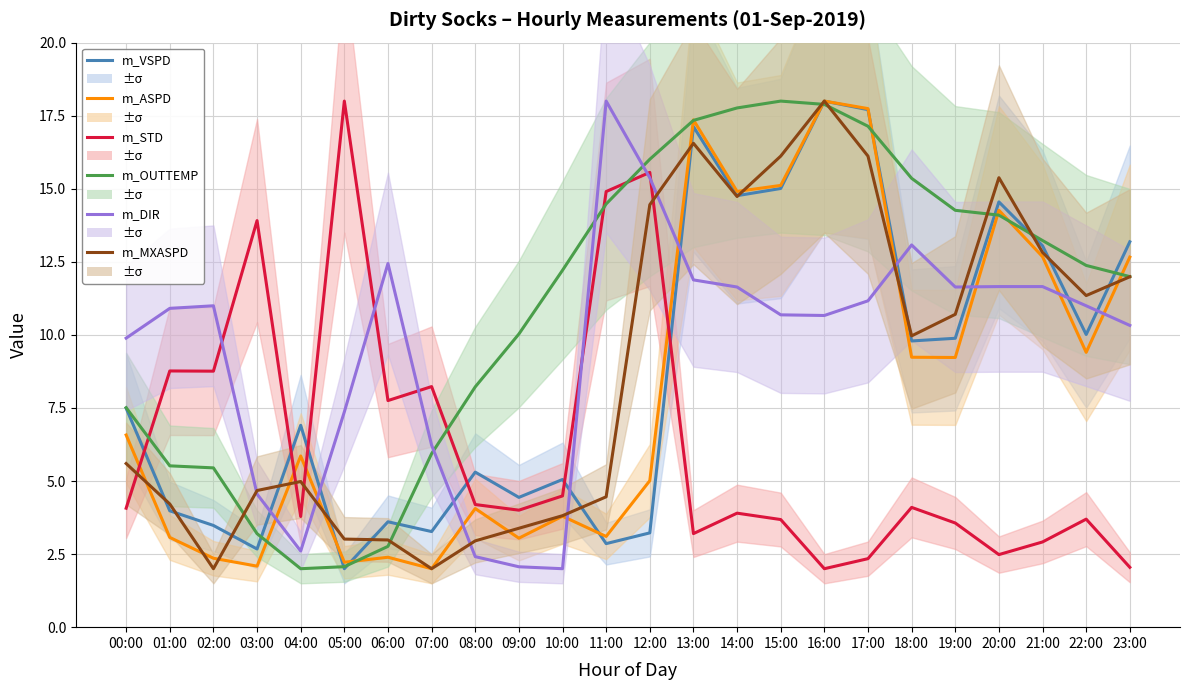

Is it true that m_ASPD equals 8.3 at 14:00?

False